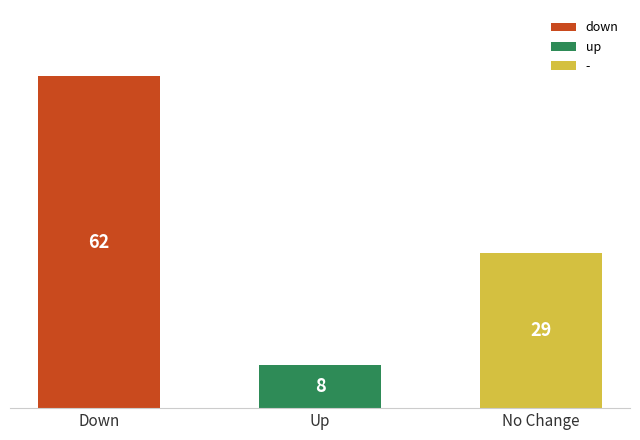

Count the number of categories in the chart.

3